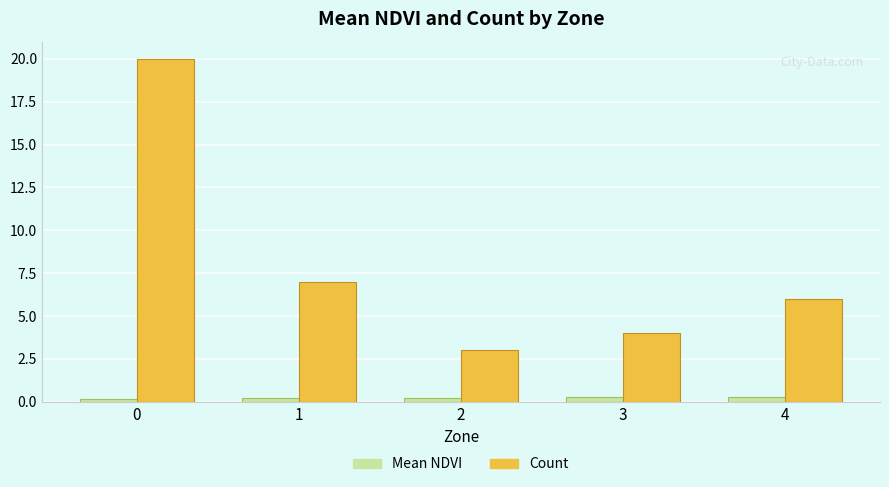

True or false: Mean NDVI has a value of 0.2 at 0.

True